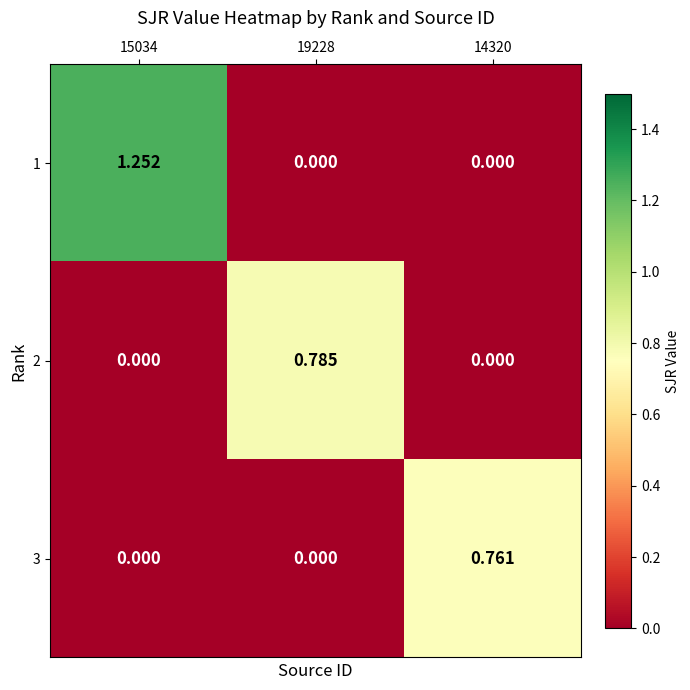

Which has a higher value, 19228 or 14320?

19228